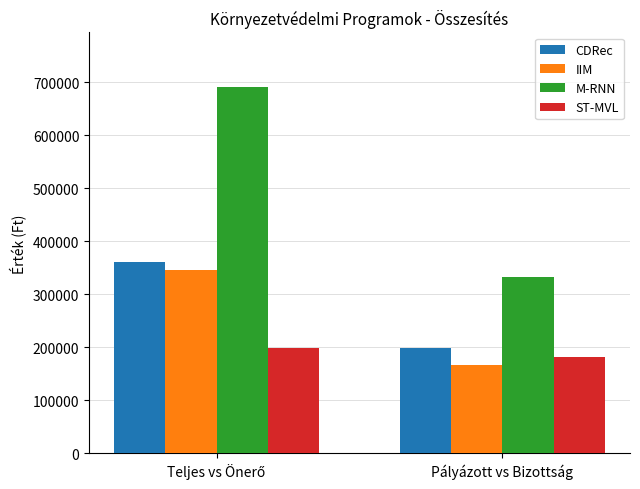

What is the sum of all CDRec values?

559741.5